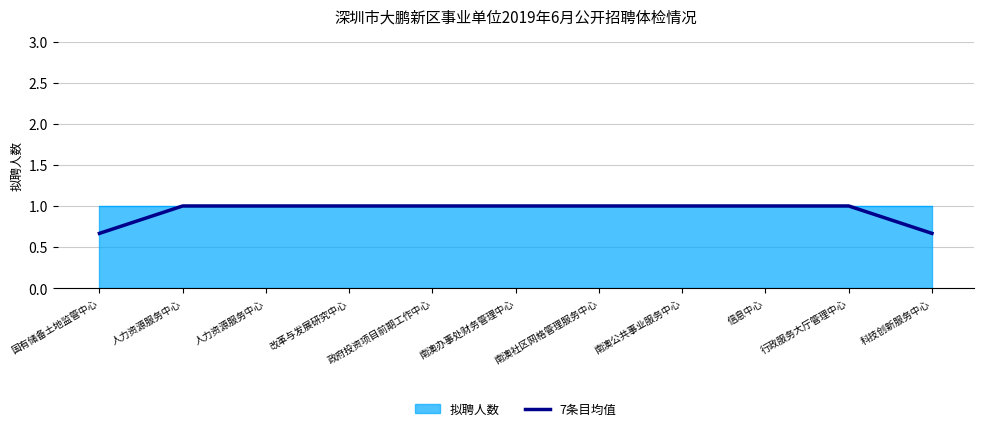

What is the minimum value shown in the chart?

0.7